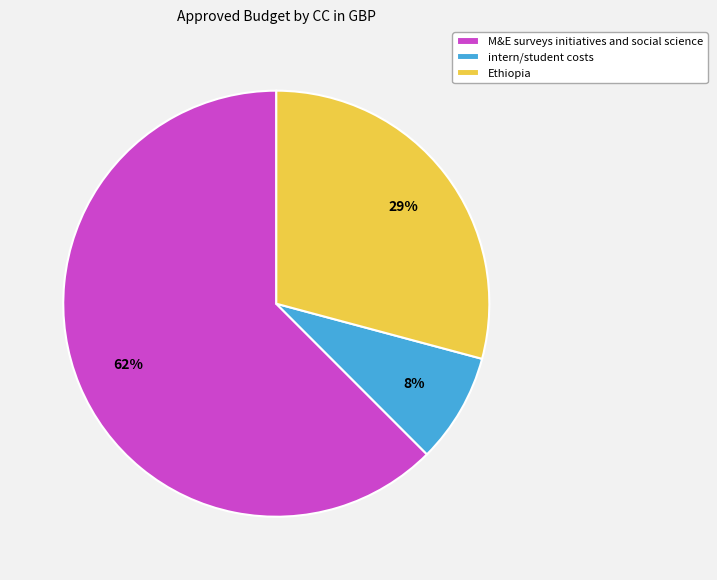

Between Ethiopia and M&E surveys initiatives and social science, which is larger?

M&E surveys initiatives and social science